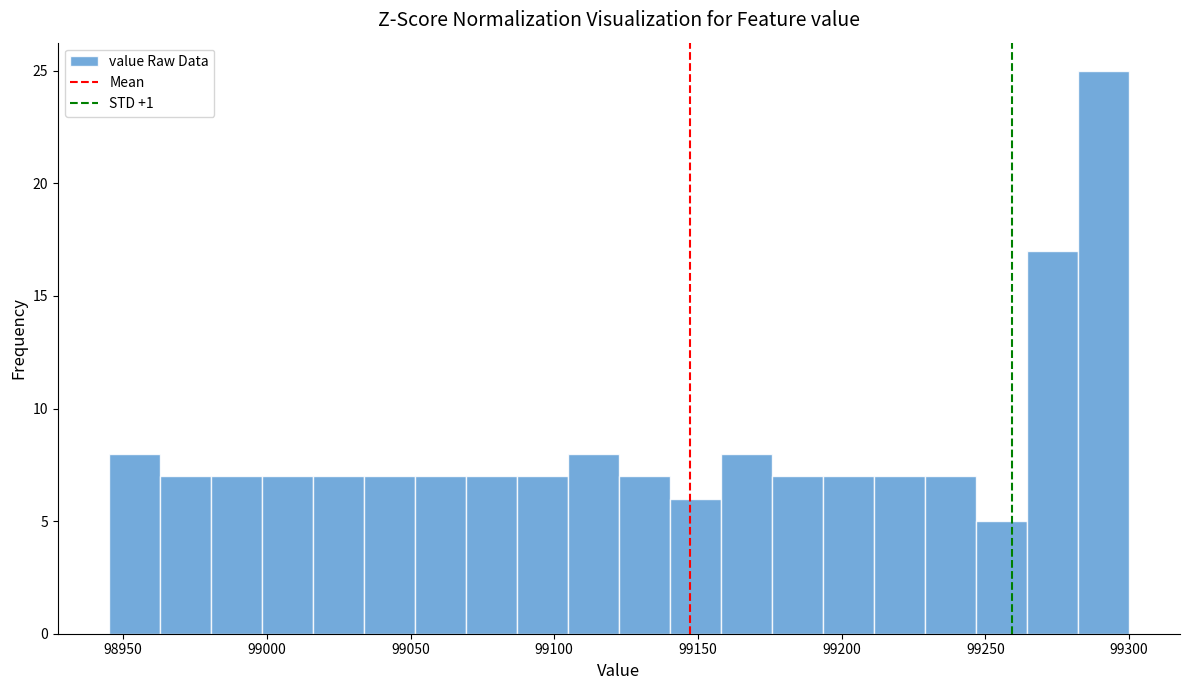

Read against the x-axis, roughly where is the centre of the tallest bar?

99290